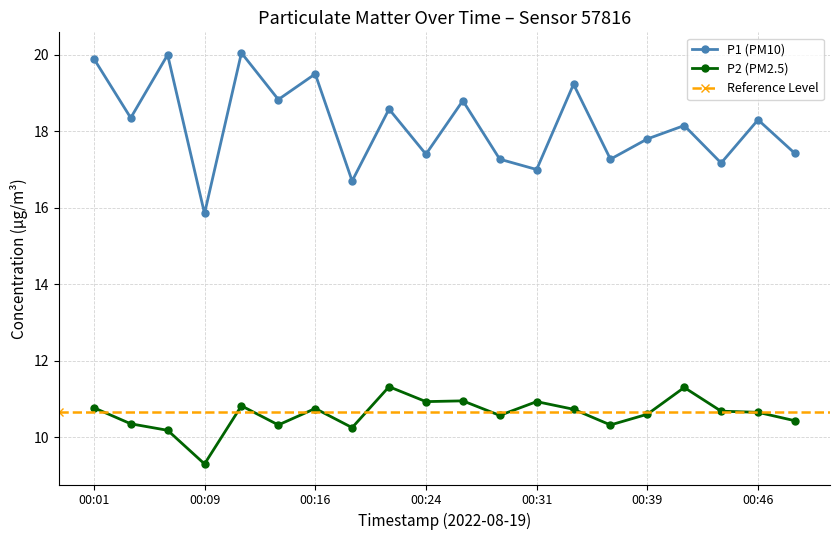

What is the spread (max minus min) of values at 00:44?

6.5